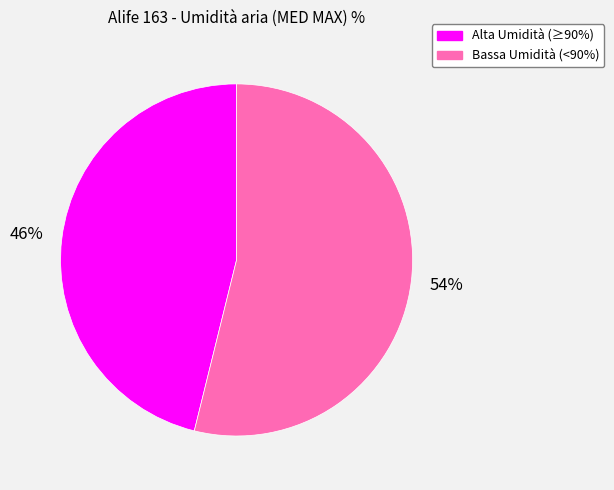

To the nearest percent, what is the difference between the largest and smallest slice percentages?

8%